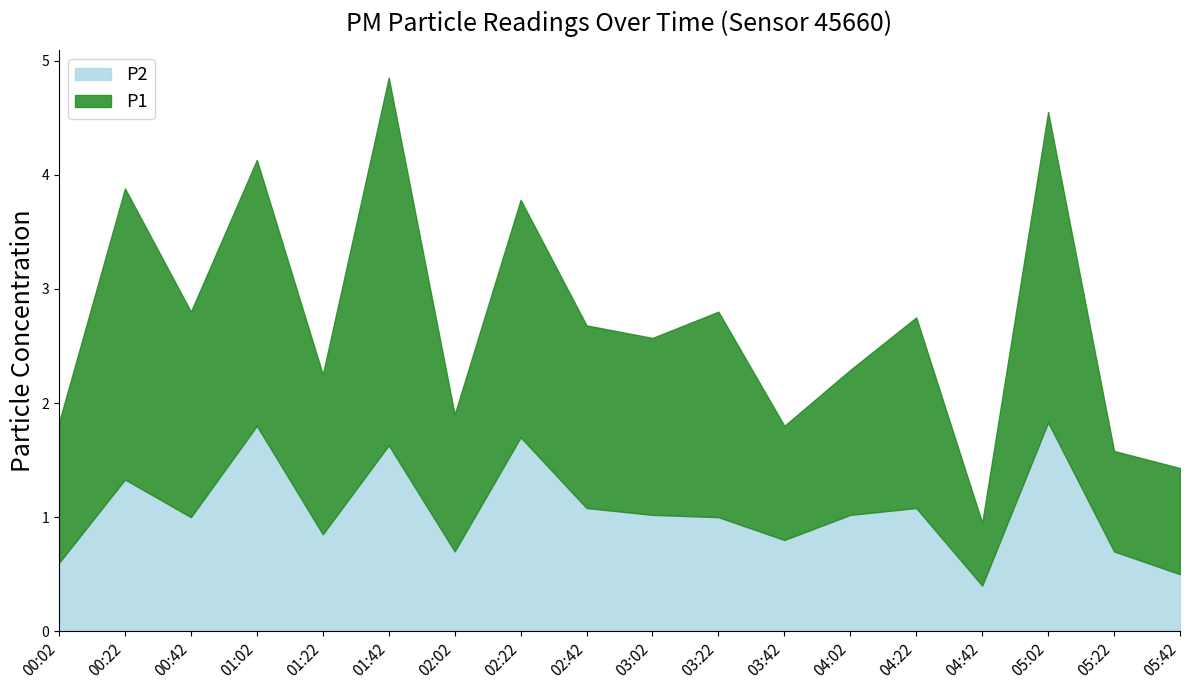

At which label is P2 closest to 1?

00:42